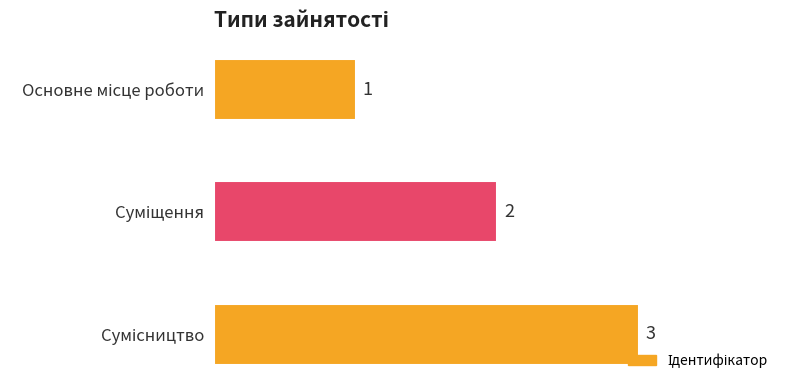

How many values are between 1 and 3?

3